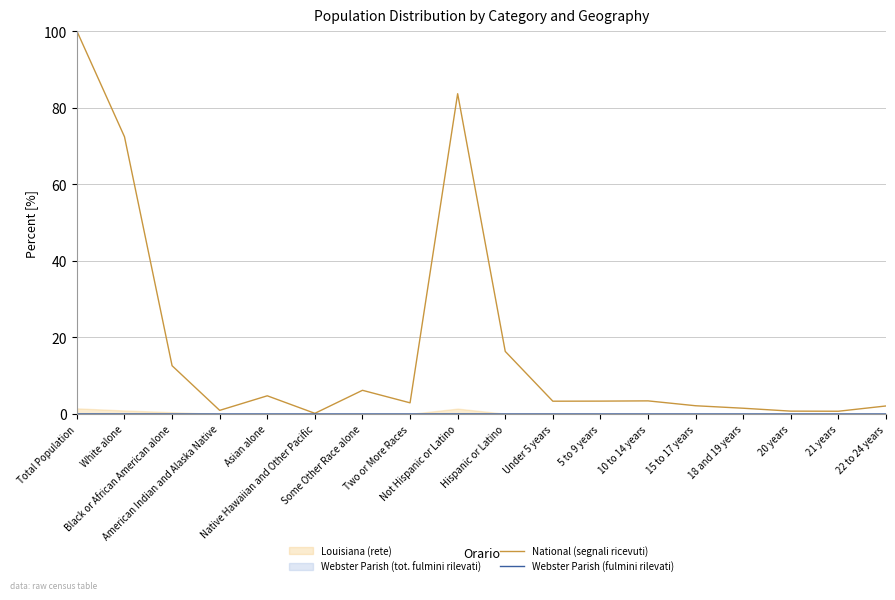

True or false: National (segnali ricevuti) and Webster Parish (fulmini rilevati) intersect in this chart.

False